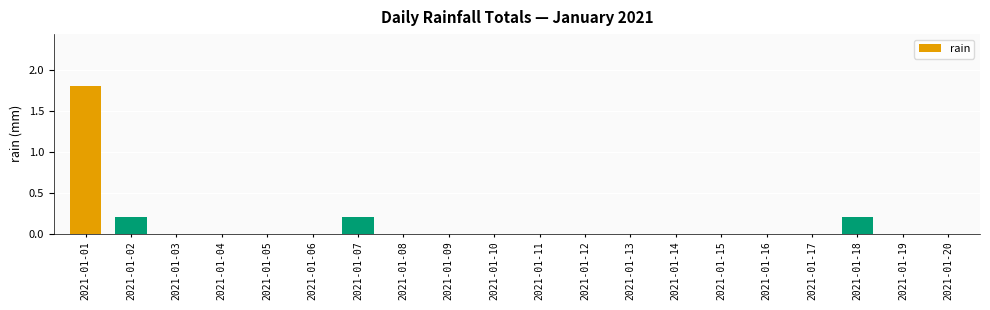

Reading left to right, what are all the values shown in this chart?

1.8	0.2	0.0	0.0	0.0	0.0	0.2	0.0	0.0	0.0	0.0	0.0	0.0	0.0	0.0	0.0	0.0	0.2	0.0	0.0